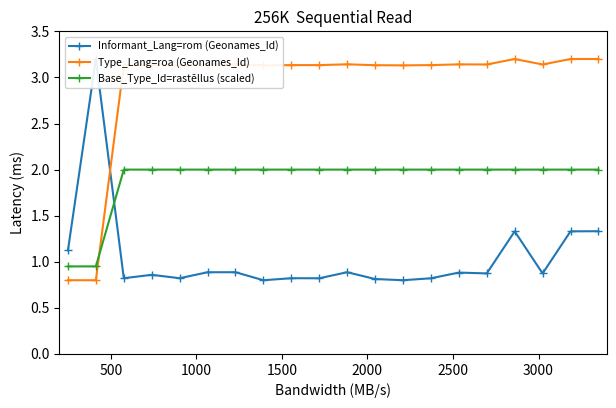

What is the lowest value of the Type_Lang=roa (Geonames_Id) series?

0.8